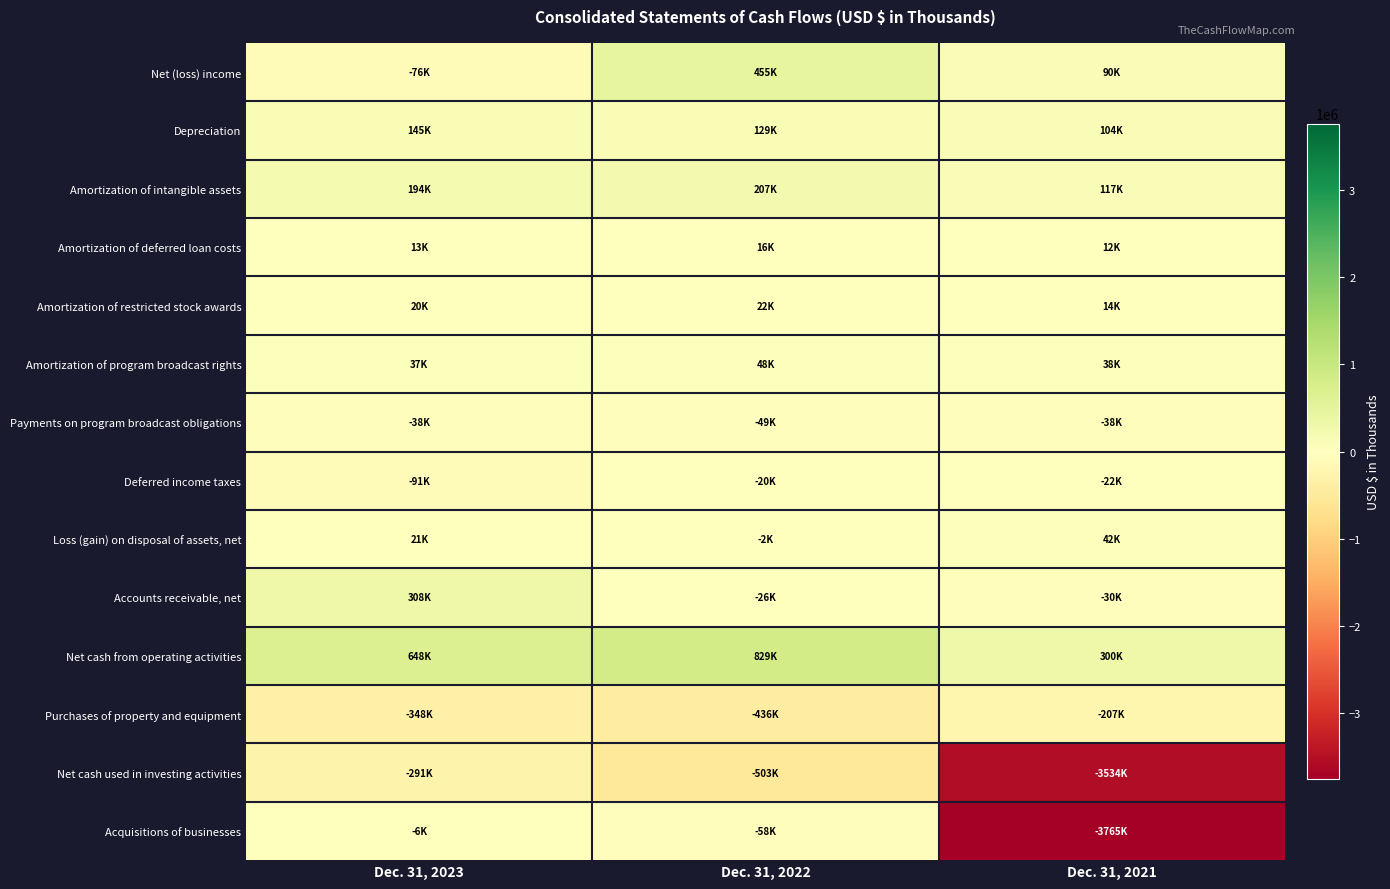

What is the total value across all series at Dec. 31, 2021?

-6879000